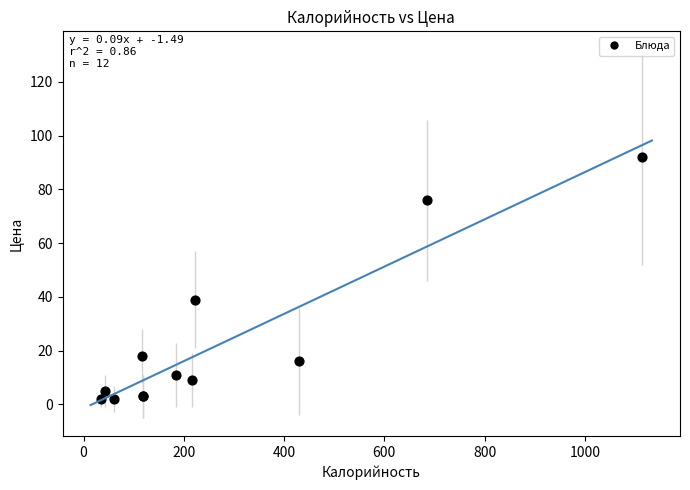

What Y value in the scatter plot is closest to 47?

39